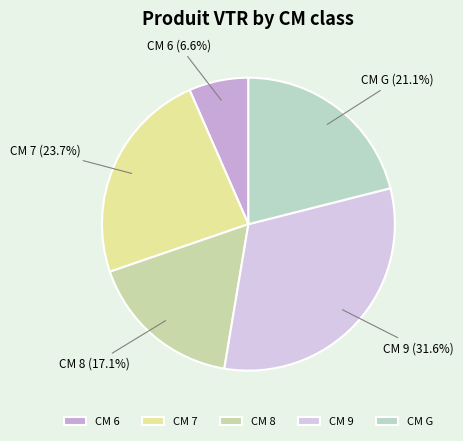

How many segments does this pie chart have?

5